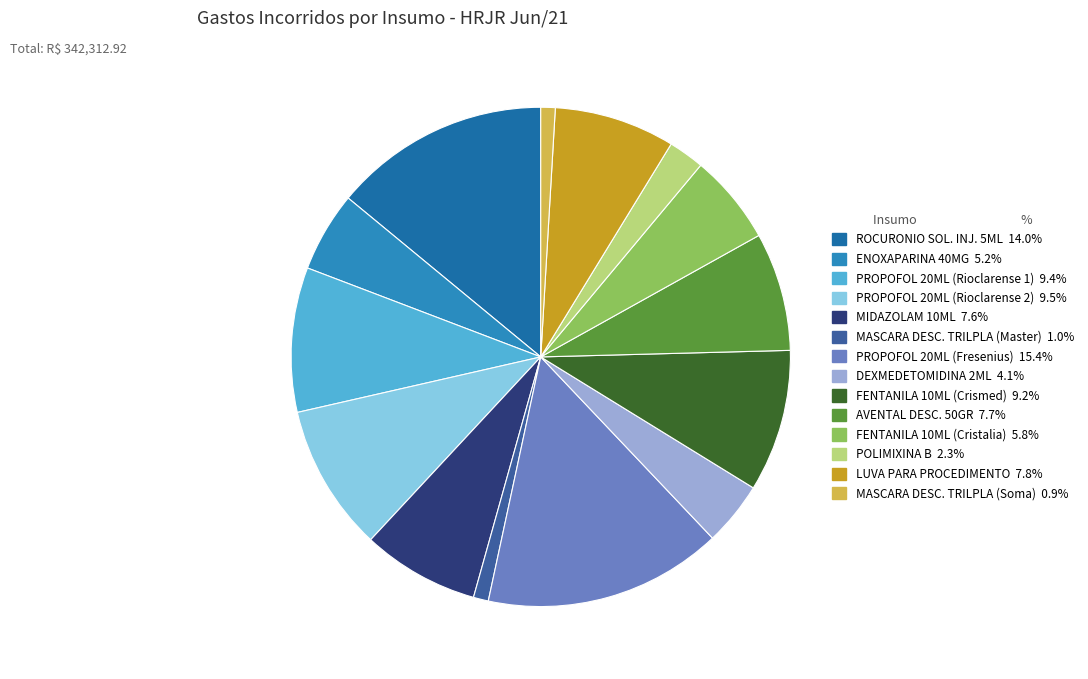

Does LUVA PARA PROCEDIMENTO account for over 50% of the chart?

No